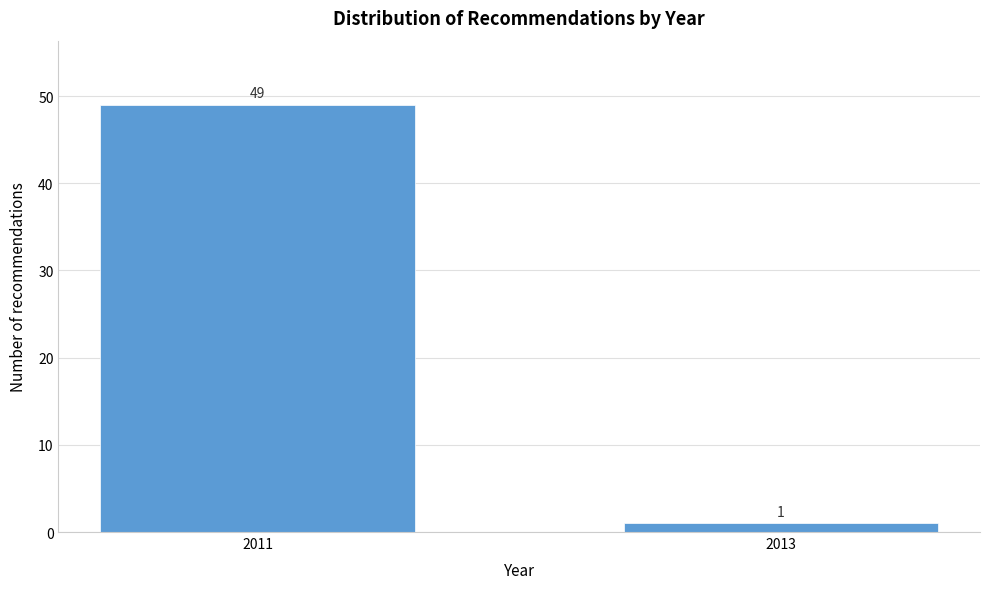

Reading left to right, extract all data points from this chart.

49	1